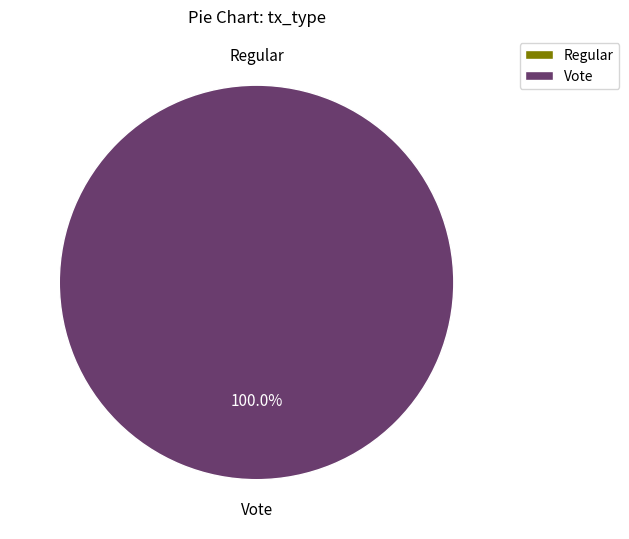

What is the largest slice in the pie chart?

Vote